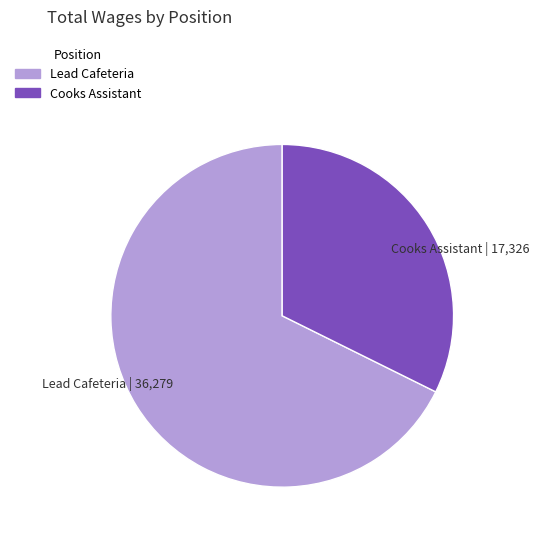

Rank the categories by value from lowest to highest.

Cooks Assistant, Lead Cafeteria